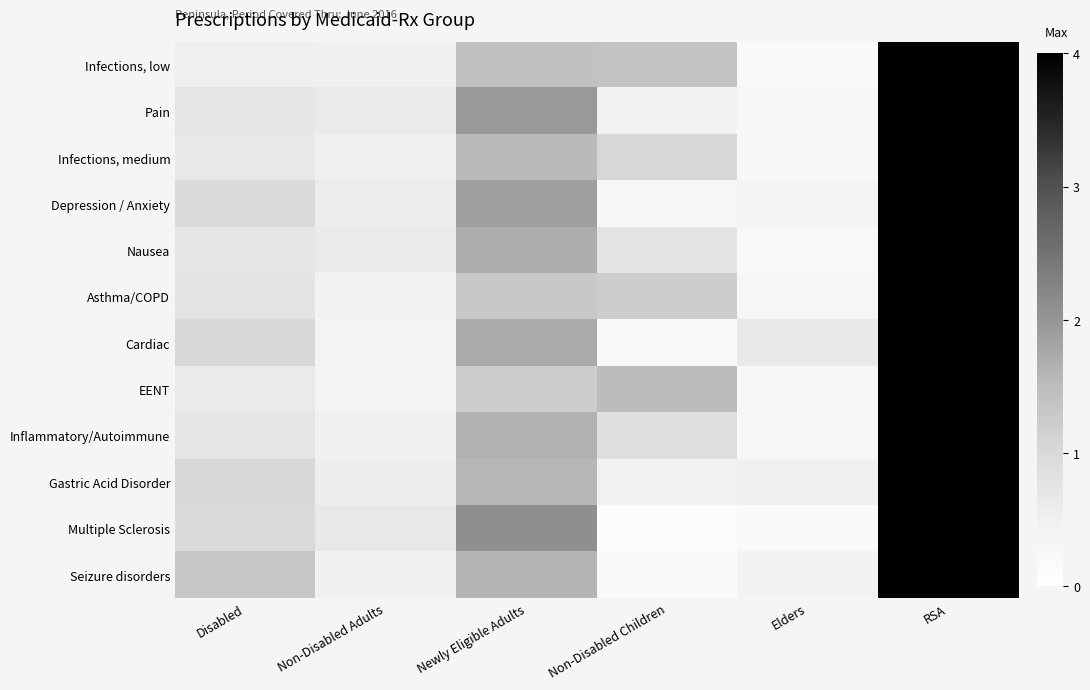

Reading right to left, list all the values displayed in this chart.

Infections, low: RSA=4.0	Elders=0.2	Non-Disabled Children=1.4	Newly Eligible Adults=1.4	Non-Disabled Adults=0.5	Disabled=0.5
Pain: RSA=4.0	Elders=0.3	Non-Disabled Children=0.4	Newly Eligible Adults=2.0	Non-Disabled Adults=0.6	Disabled=0.7
Infections, medium: RSA=4.0	Elders=0.3	Non-Disabled Children=1.0	Newly Eligible Adults=1.5	Non-Disabled Adults=0.5	Disabled=0.7
Depression / Anxiety: RSA=4.0	Elders=0.3	Non-Disabled Children=0.3	Newly Eligible Adults=1.9	Non-Disabled Adults=0.6	Disabled=1.0
Nausea: RSA=4.0	Elders=0.2	Non-Disabled Children=0.8	Newly Eligible Adults=1.7	Non-Disabled Adults=0.6	Disabled=0.7
Asthma/COPD: RSA=4.0	Elders=0.3	Non-Disabled Children=1.2	Newly Eligible Adults=1.3	Non-Disabled Adults=0.4	Disabled=0.8
Cardiac: RSA=4.0	Elders=0.6	Non-Disabled Children=0.2	Newly Eligible Adults=1.7	Non-Disabled Adults=0.4	Disabled=1.0
EENT: RSA=4.0	Elders=0.3	Non-Disabled Children=1.5	Newly Eligible Adults=1.2	Non-Disabled Adults=0.4	Disabled=0.6
Inflammatory/Autoimmune: RSA=4.0	Elders=0.3	Non-Disabled Children=0.9	Newly Eligible Adults=1.6	Non-Disabled Adults=0.5	Disabled=0.7
Gastric Acid Disorder: RSA=4.0	Elders=0.5	Non-Disabled Children=0.4	Newly Eligible Adults=1.6	Non-Disabled Adults=0.5	Disabled=1.0
Multiple Sclerosis: RSA=4.0	Elders=0.2	Non-Disabled Children=0.1	Newly Eligible Adults=2.1	Non-Disabled Adults=0.7	Disabled=1.0
Seizure disorders: RSA=4.0	Elders=0.4	Non-Disabled Children=0.2	Newly Eligible Adults=1.6	Non-Disabled Adults=0.5	Disabled=1.3